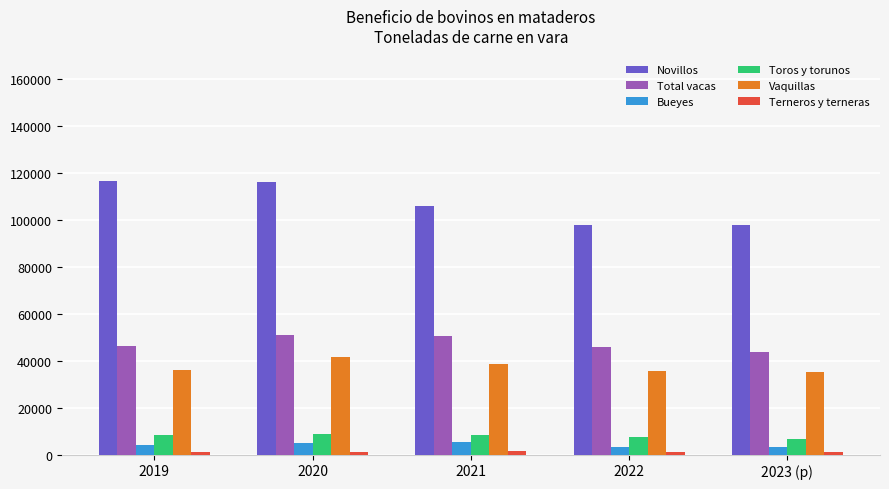

Which series has the widest spread of values?

Novillos